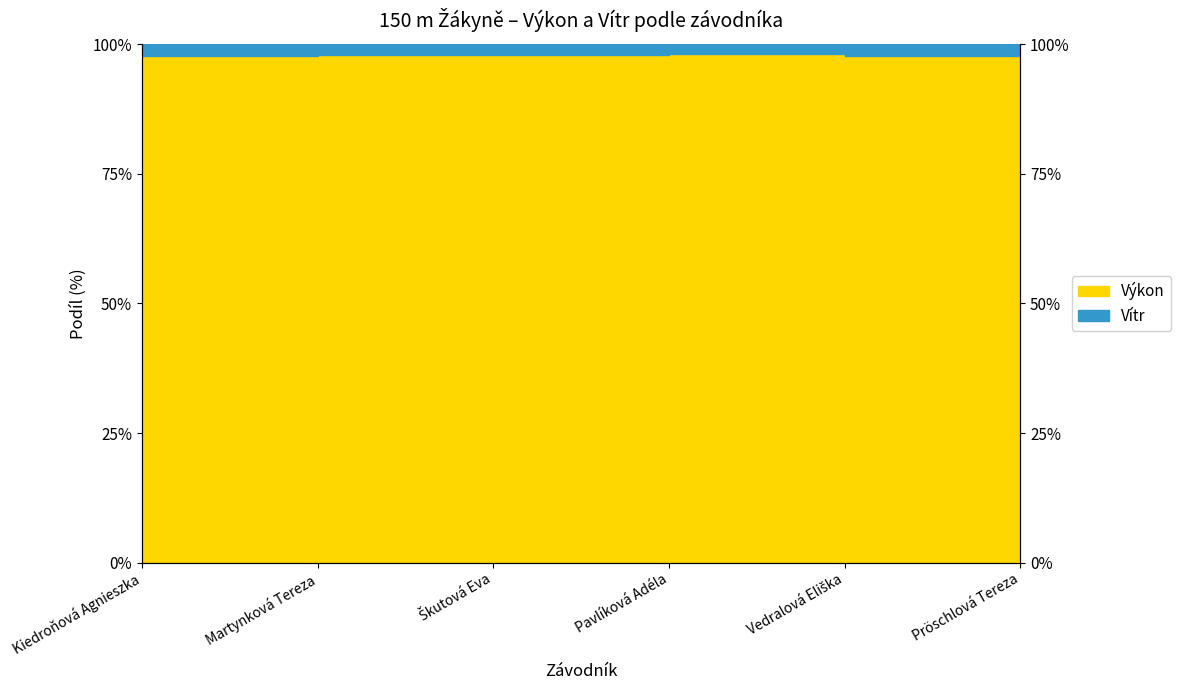

How many categories are shown in the chart?

6